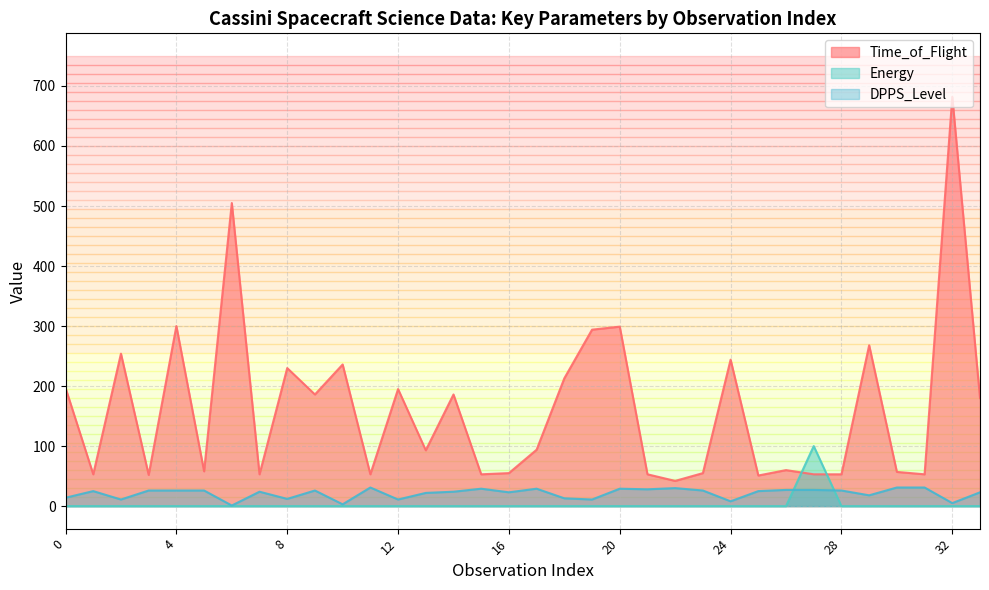

Which label corresponds to the largest value in the chart?

32